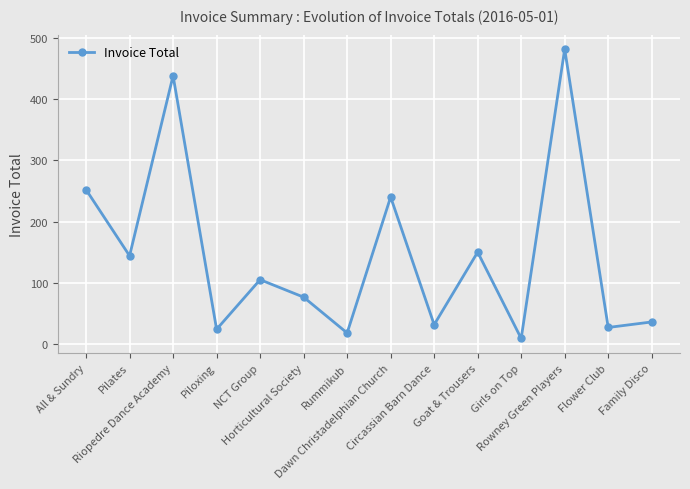

True or false: the data shows 409.1 at Dawn Christadelphian Church.

False